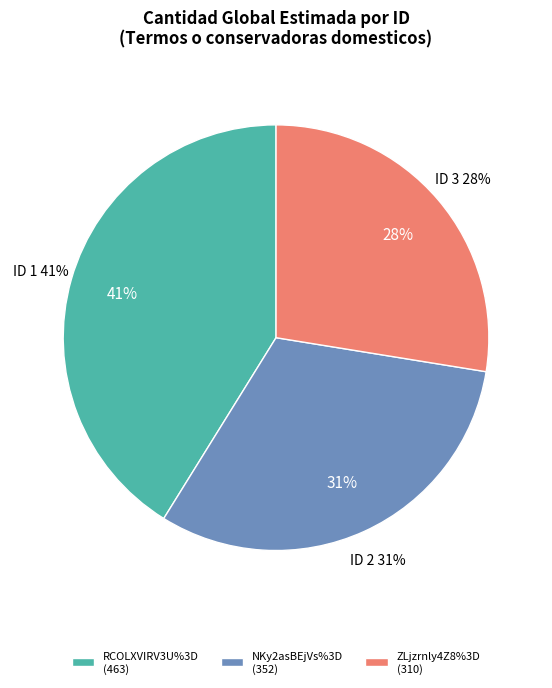

How much of the chart is everything except NKy2asBEjVs%3D?

68.7%